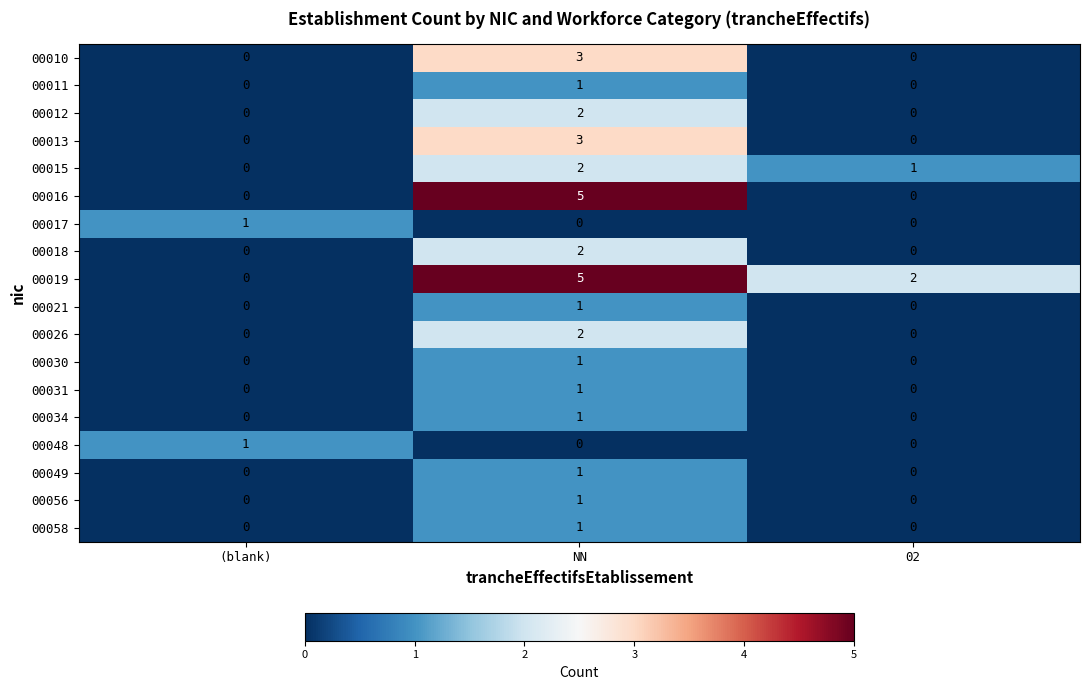

What is the highest value of the 00010 series?

3